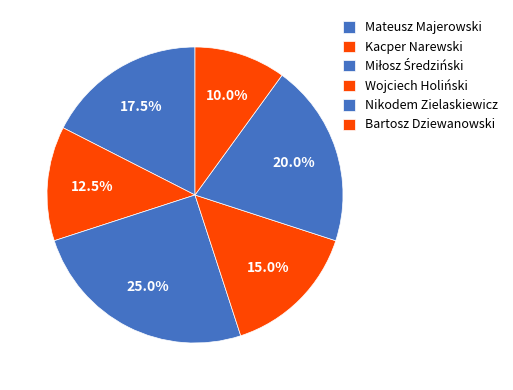

How many slices are in this pie chart?

6